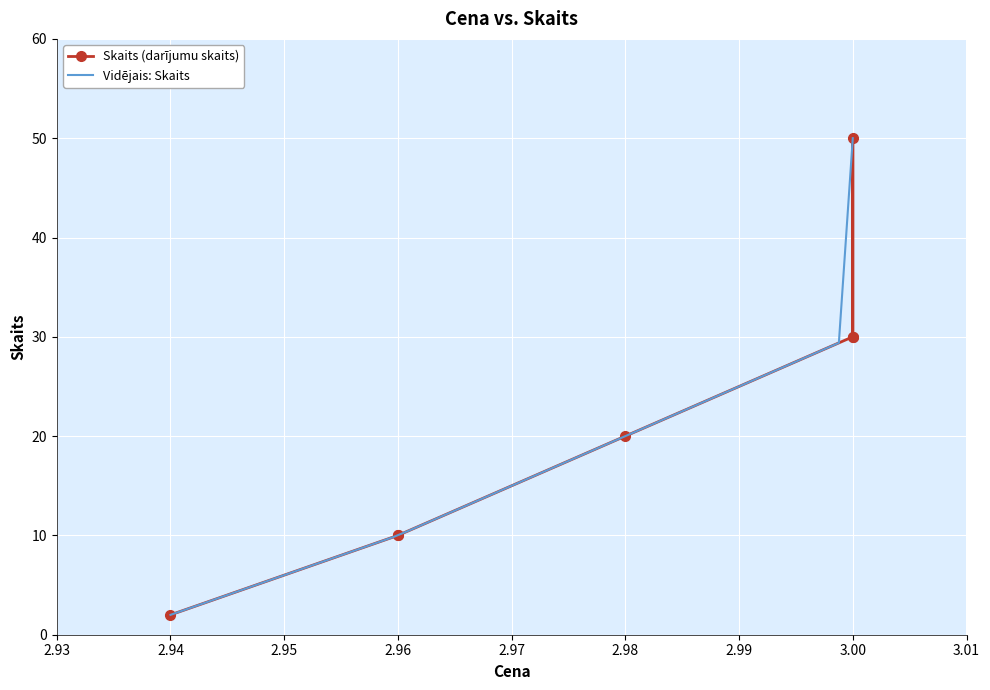

Where is the data nearest to the value 26?

3.0